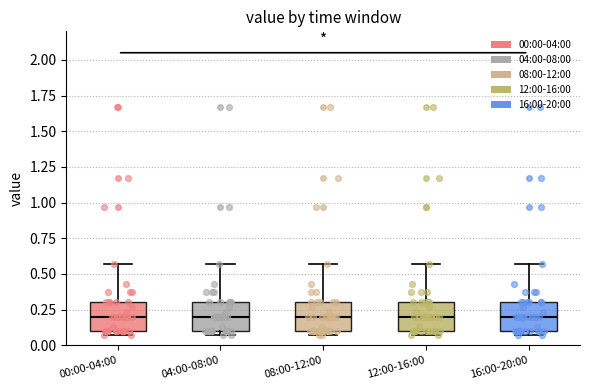

Reading left to right, read every box against the y-axis: the position of its median line, the range the box covers, and the ends of its whiskers. The values are not printed on the chart, so give them approximately, as read against the axis.

00:00-04:00: median 0.20, box 0.10 to 0.30, whiskers 0.05 to 0.55
04:00-08:00: median 0.20, box 0.10 to 0.30, whiskers 0.05 to 0.55
08:00-12:00: median 0.20, box 0.10 to 0.30, whiskers 0.05 to 0.55
12:00-16:00: median 0.20, box 0.10 to 0.30, whiskers 0.05 to 0.55
16:00-20:00: median 0.20, box 0.10 to 0.30, whiskers 0.05 to 0.55